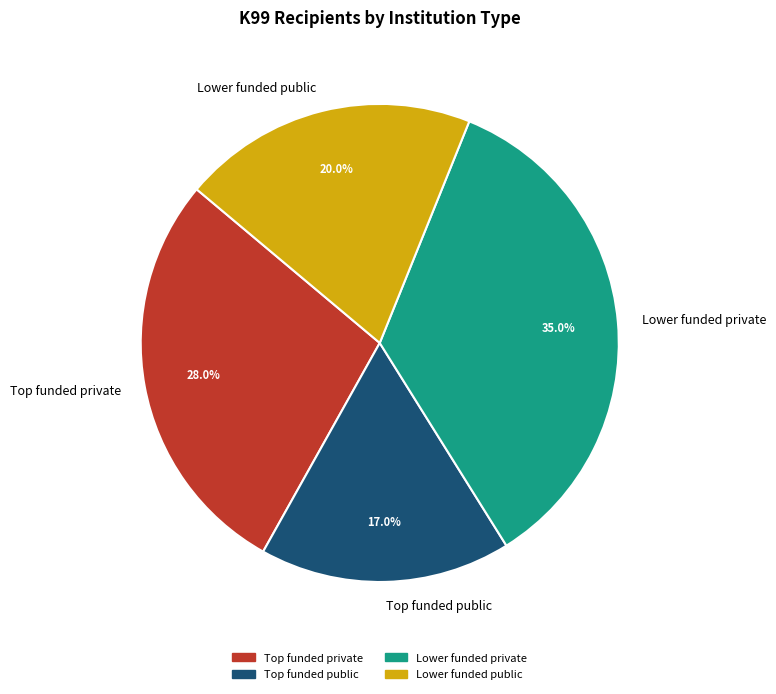

To the nearest percent, what is the average slice percentage?

25%